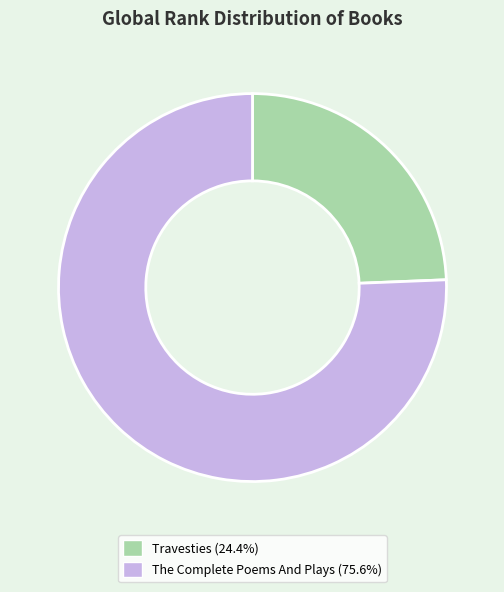

What is the largest slice in the pie chart?

The Complete Poems And Plays